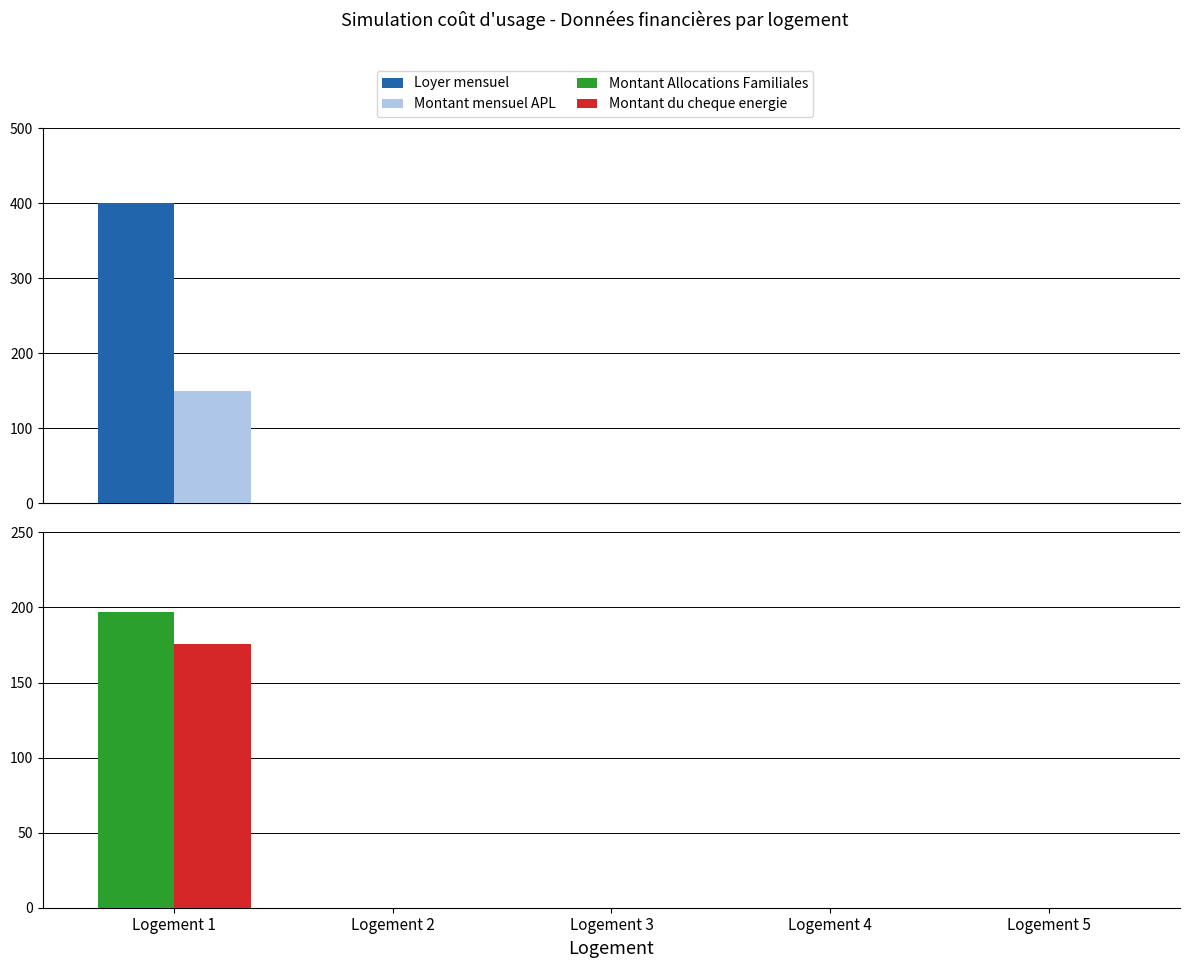

What is the maximum value shown in the chart?

400.0